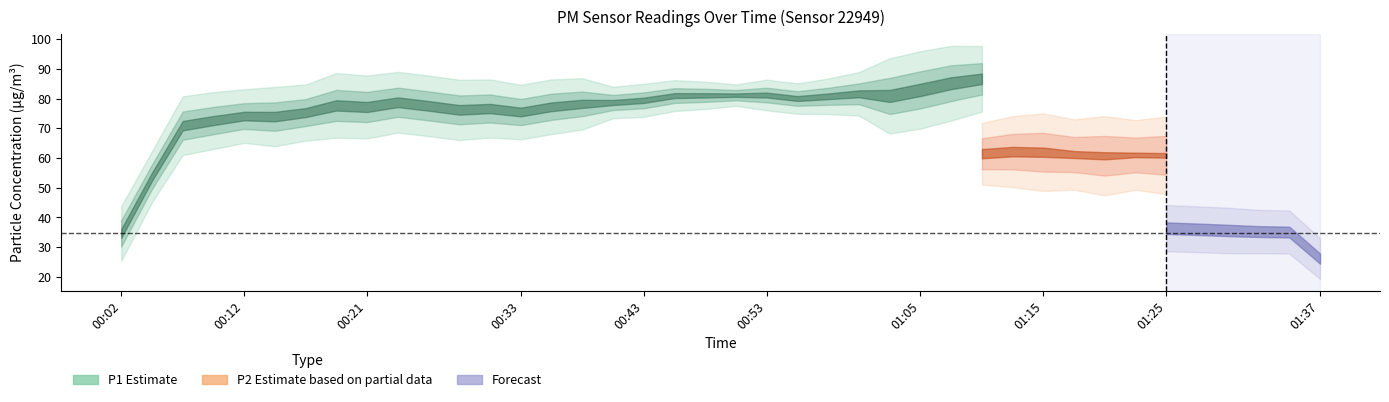

What is the sum of the P1 values at 01:32 and 00:46?

161.4